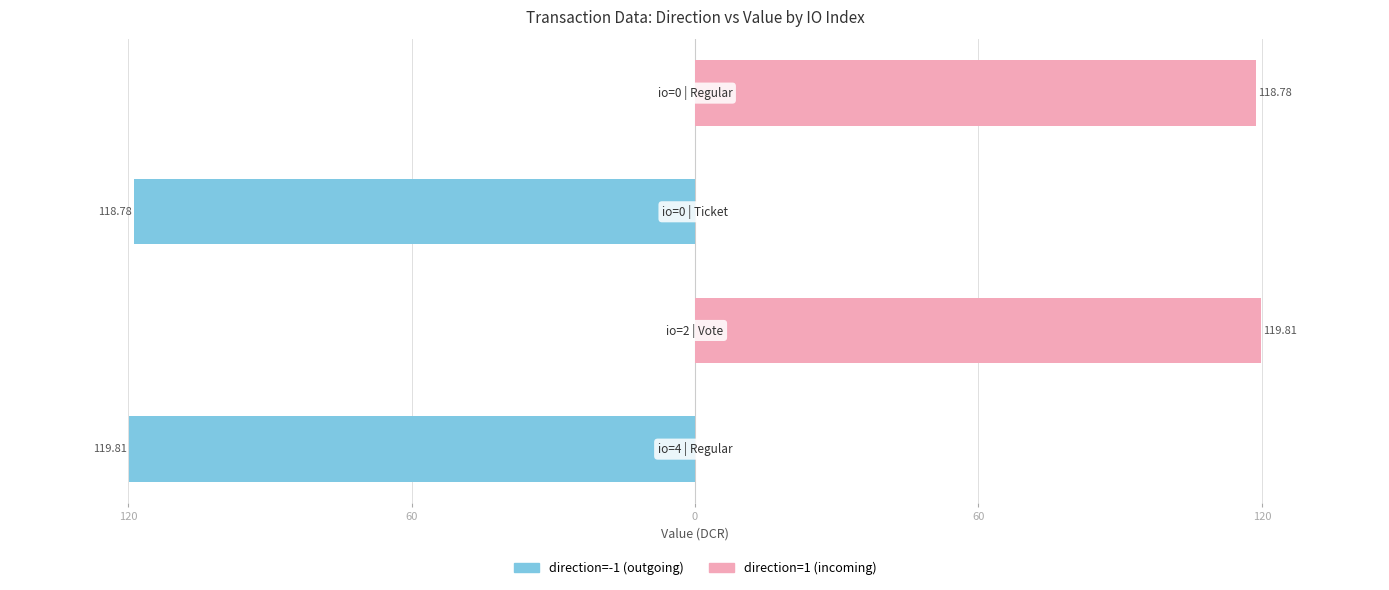

List the series in order of their overall mean, lowest first.

direction=-1 (outgoing), direction=1 (incoming)